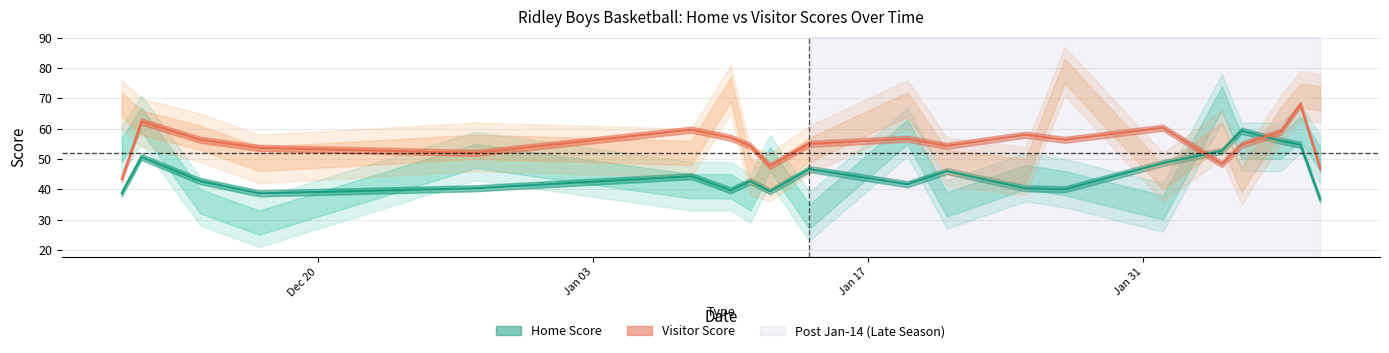

How many interior local valleys does the Visitor Score series have?

6